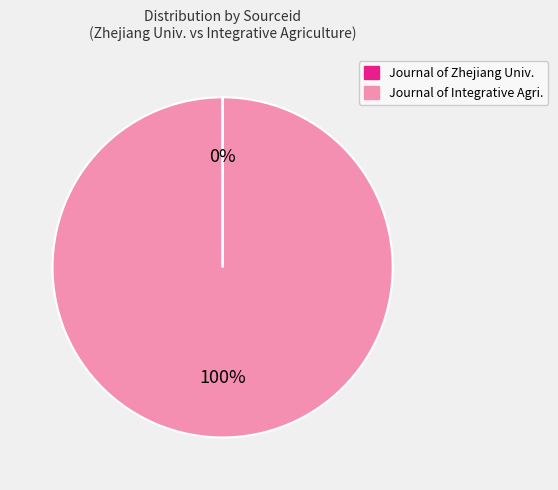

True or false: Journal of Integrative Agri. accounts for 88% of the total.

False